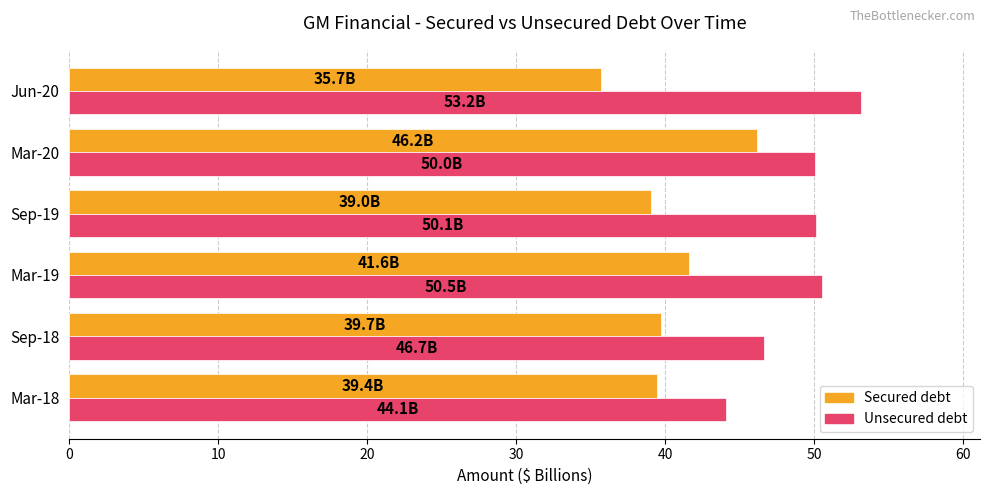

Is it true that Unsecured debt equals 50.0 at Mar-20?

True